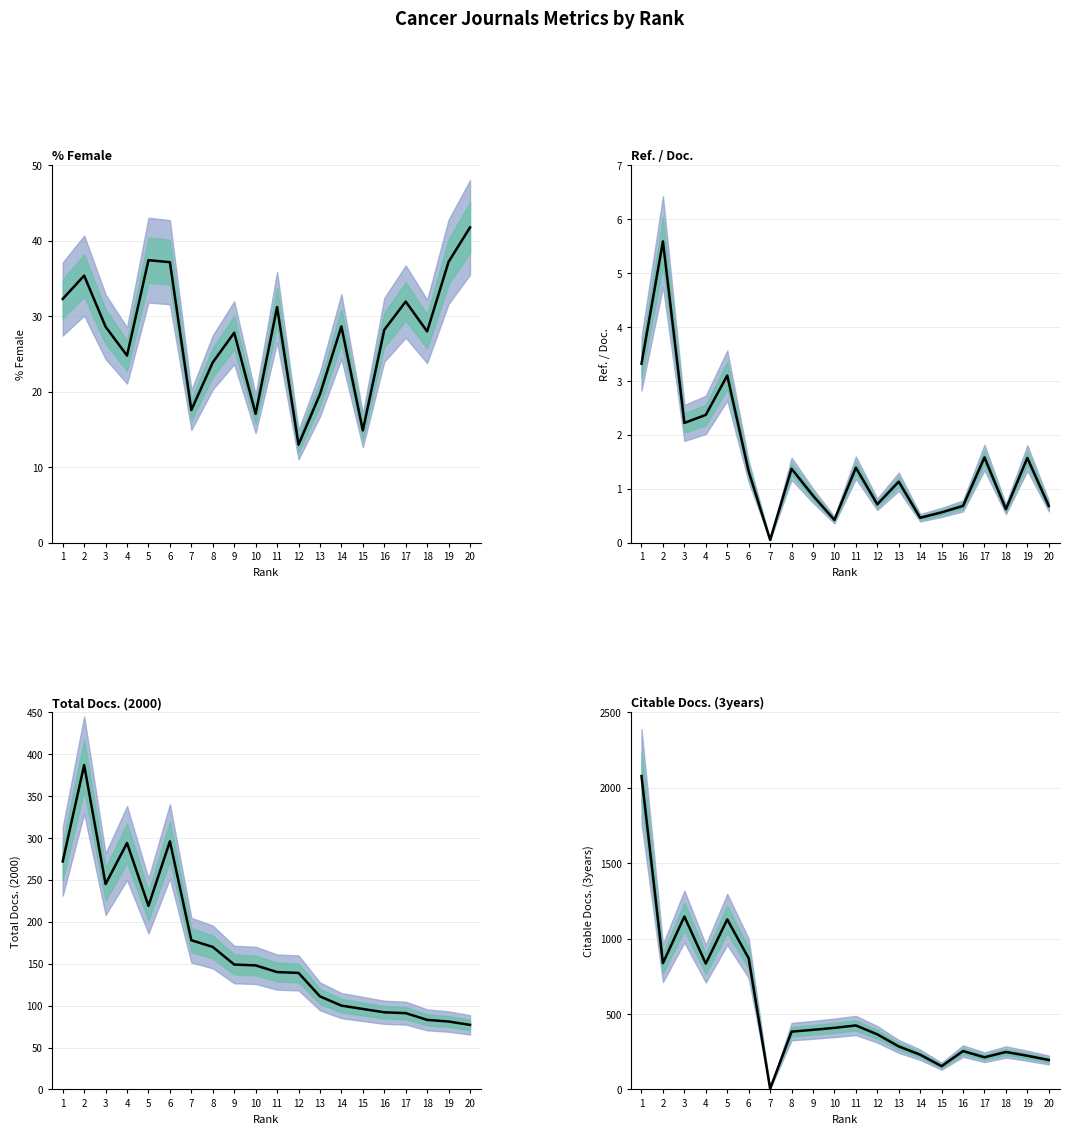

Read the %Female value at 2.

35.4